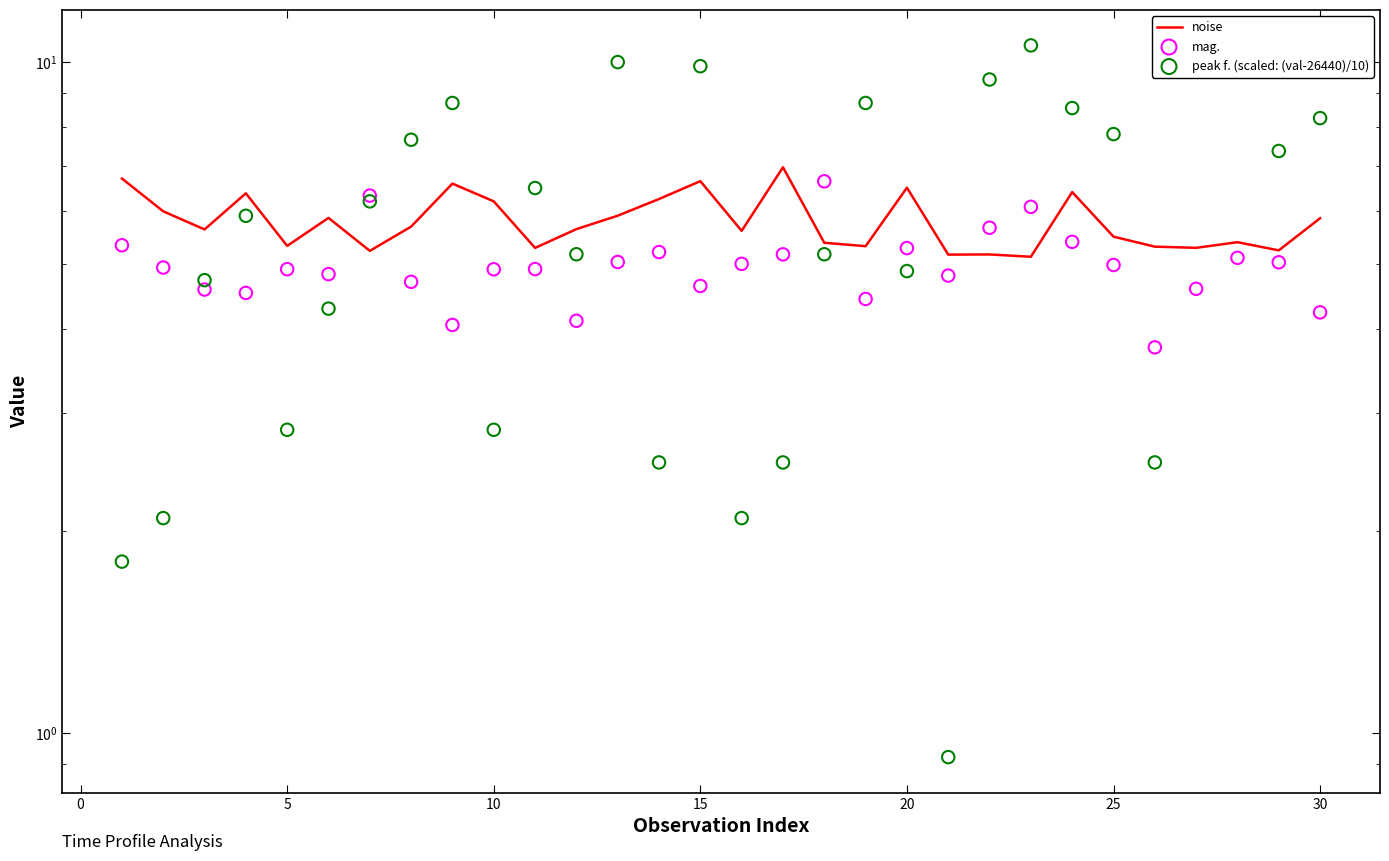

Which series has the largest Y range (max minus min)?

peak f. (scaled: (val-26440)/10)